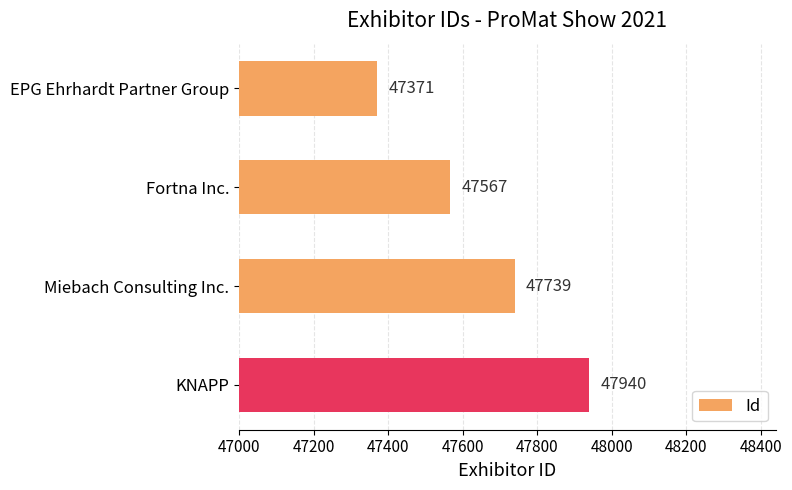

How many distinct data groups are displayed?

1